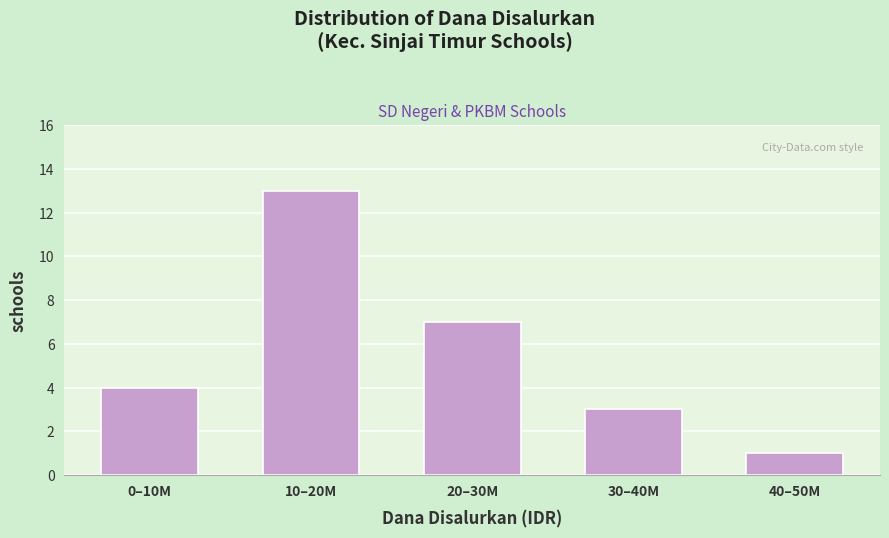

Reading left to right, what are all the values shown in this chart?

0–10M=4	10–20M=13	20–30M=7	30–40M=3	40–50M=1